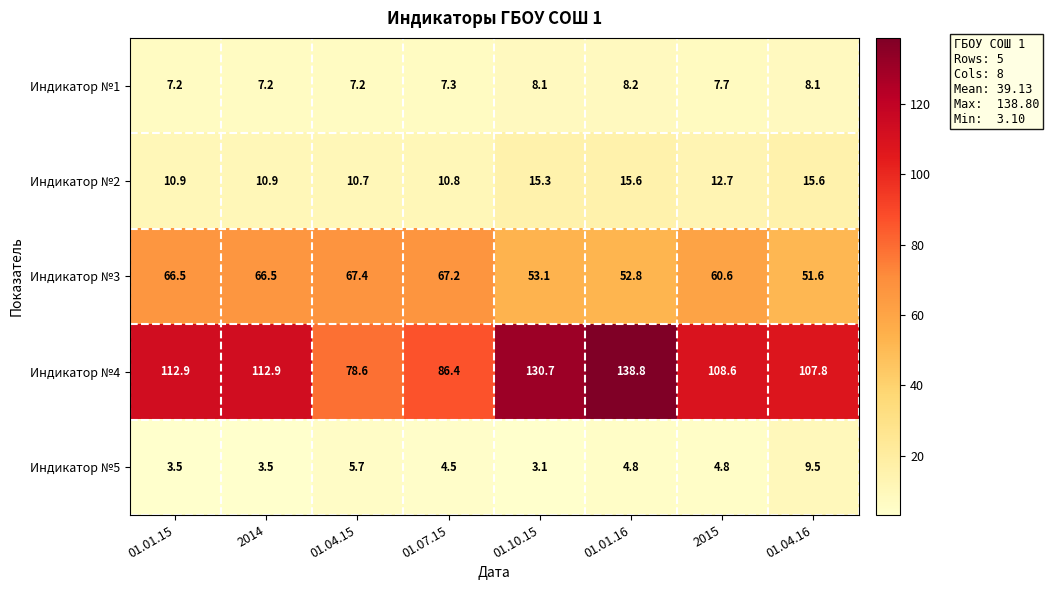

How many categories are shown in the chart?

8